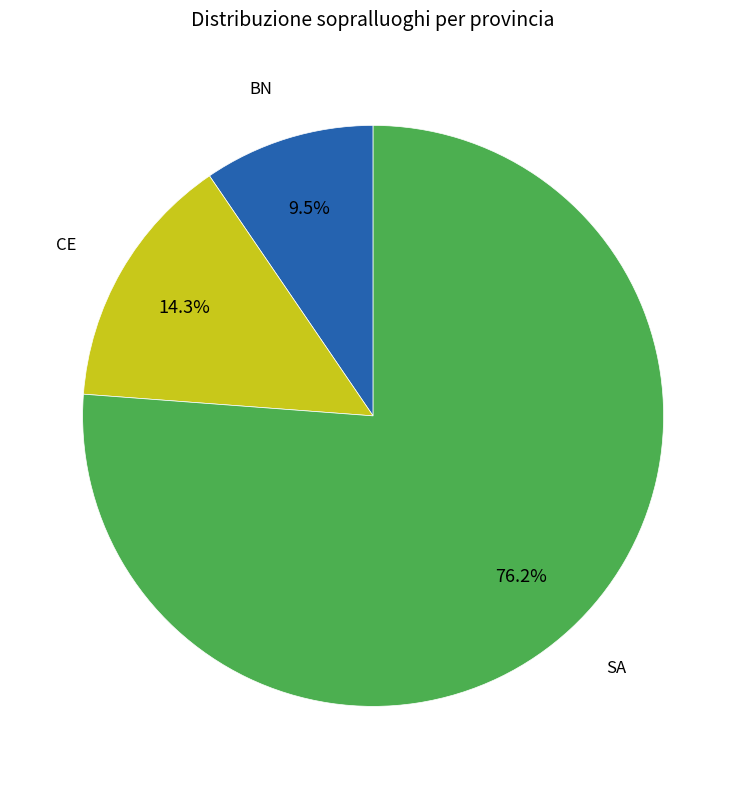

Is it true that SA is 76% of the pie?

True